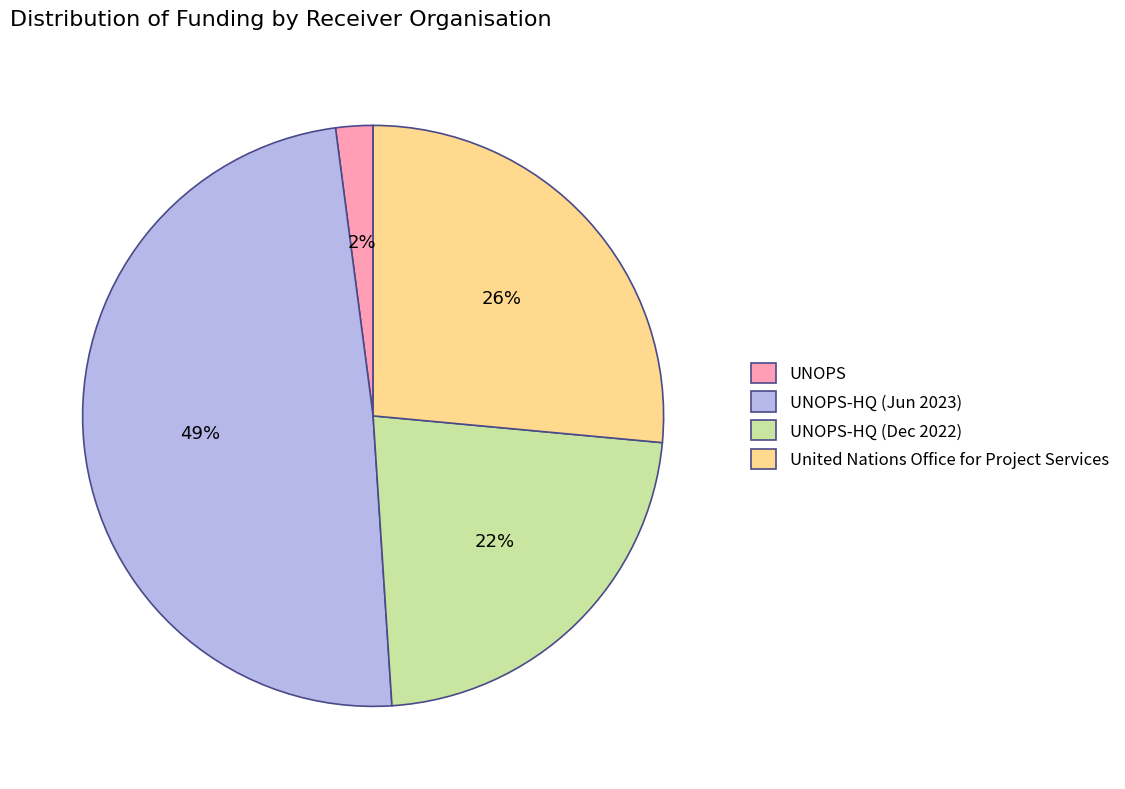

The UNOPS-HQ (Dec 2022) slice represents 35% of the pie. True or false?

False